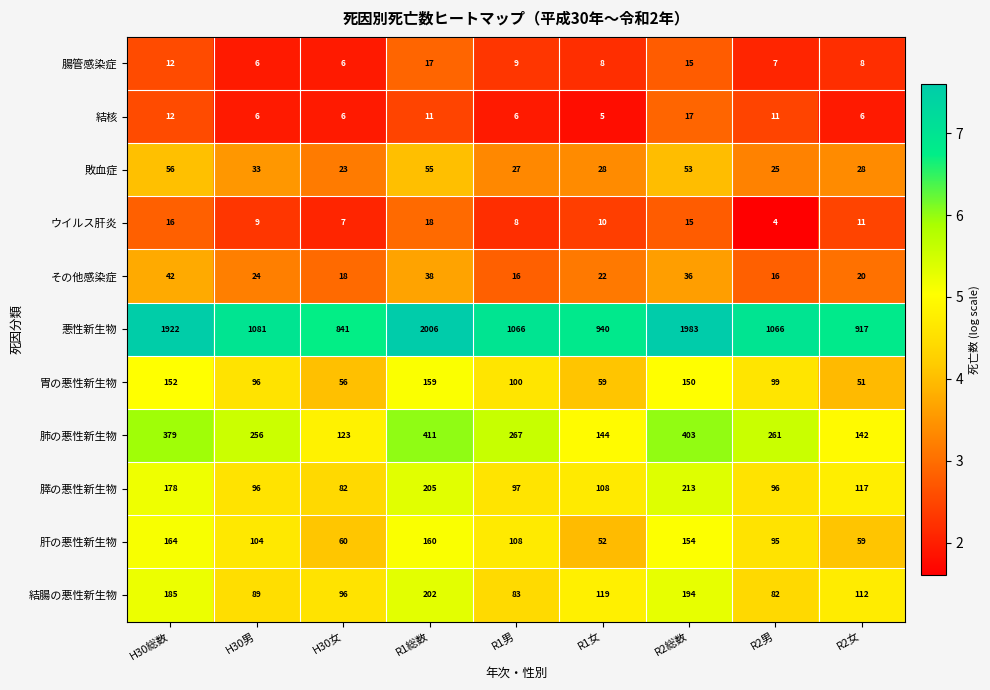

At R1総数, list the series in order from smallest to largest.

結核, 腸管感染症, ウイルス肝炎, その他感染症, 敗血症, 胃の悪性新生物, 肝の悪性新生物, 結腸の悪性新生物, 膵の悪性新生物, 肺の悪性新生物, 悪性新生物